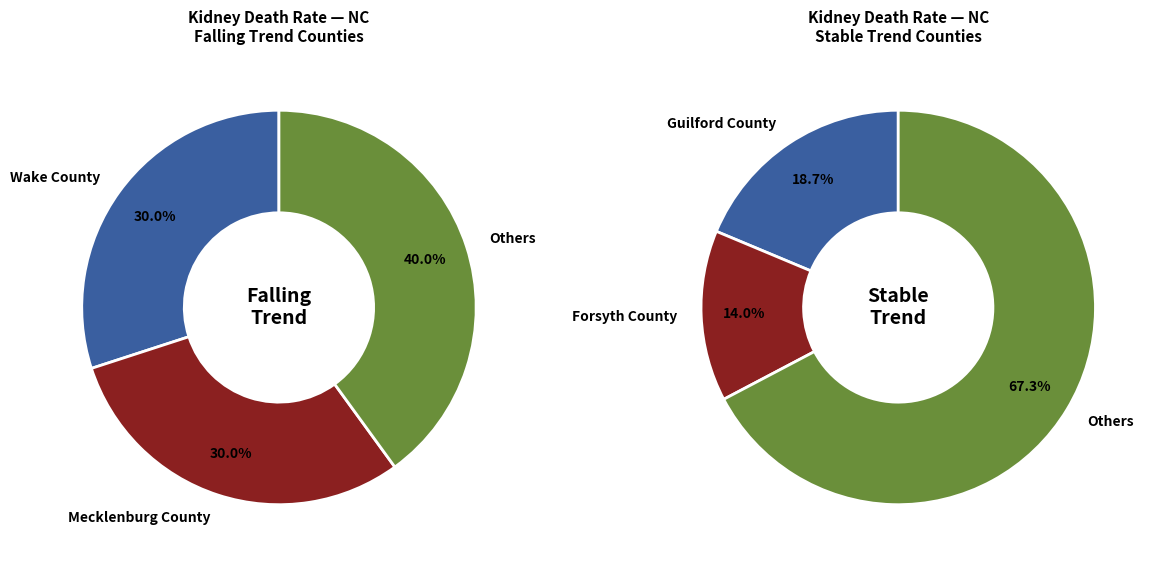

True or false: Wake County accounts for 26% of the total.

False